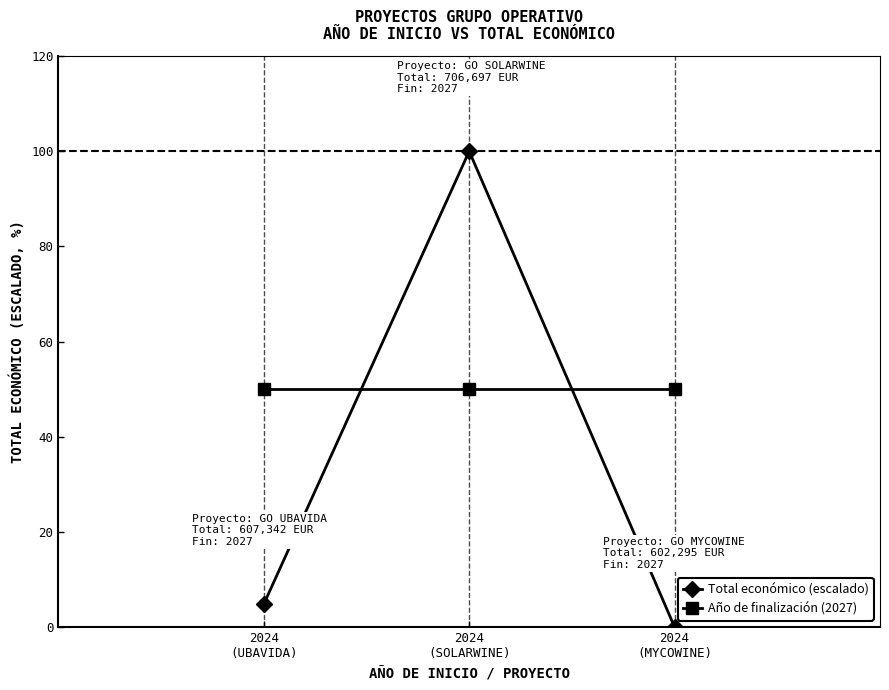

At which label is Total económico (escalado) closest to 50?

2024
(UBAVIDA)